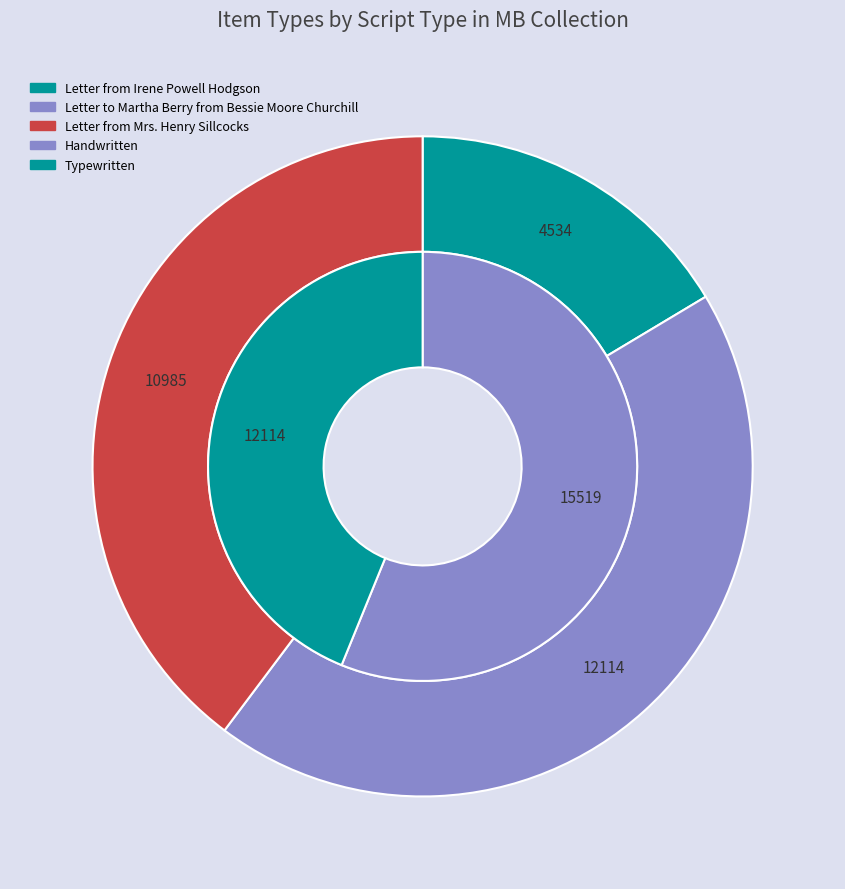

What percentage is the Letter to Martha Berry from Bessie Moore Churchill slice, to the nearest percent?

44%